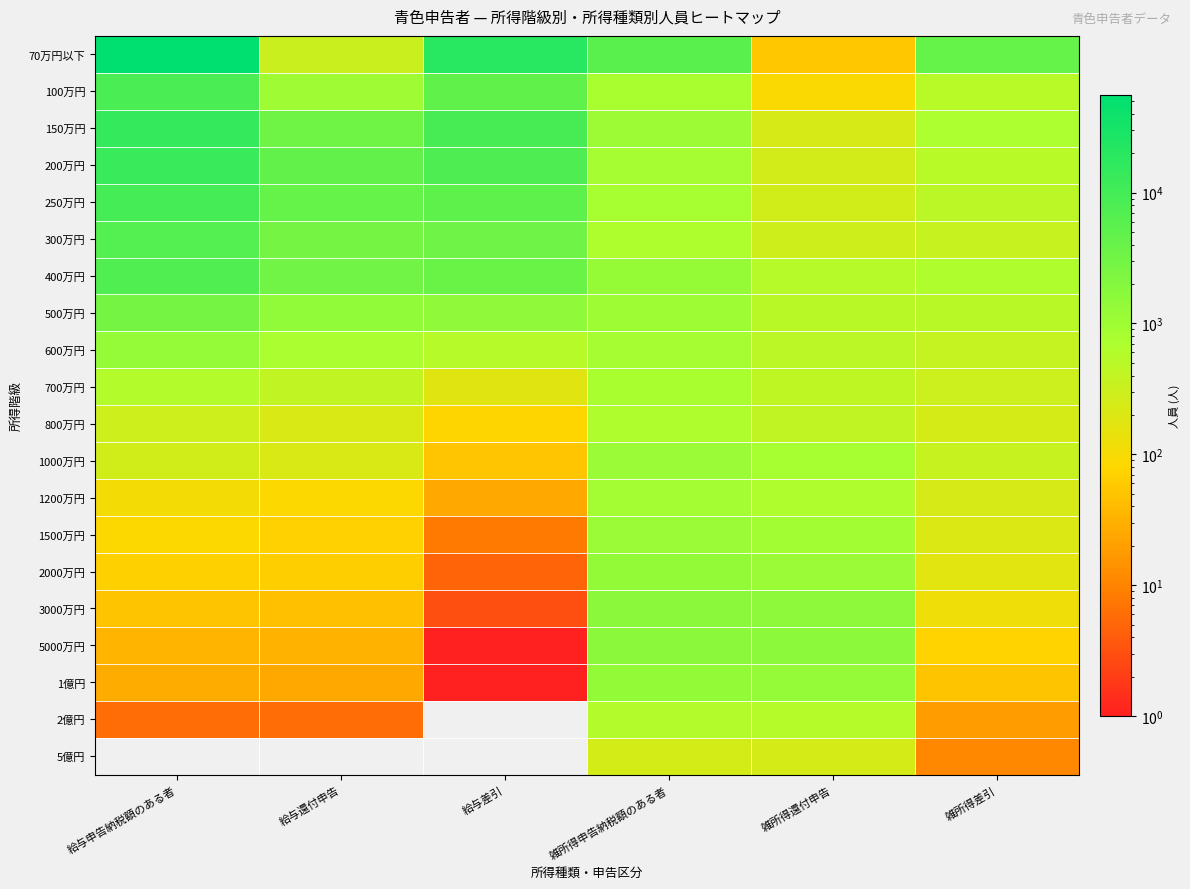

At 給与差引, list the series in order from smallest to largest.

2億円, 5億円, 5000万円, 1億円, 3000万円, 2000万円, 1500万円, 1200万円, 1000万円, 800万円, 700万円, 600万円, 500万円, 300万円, 400万円, 100万円, 250万円, 200万円, 150万円, 70万円以下